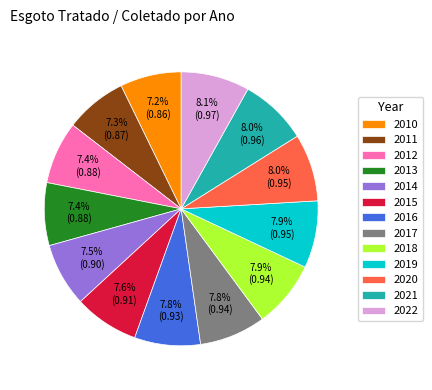

To the nearest percent, what is the combined percentage of 2017 and 2014?

15%